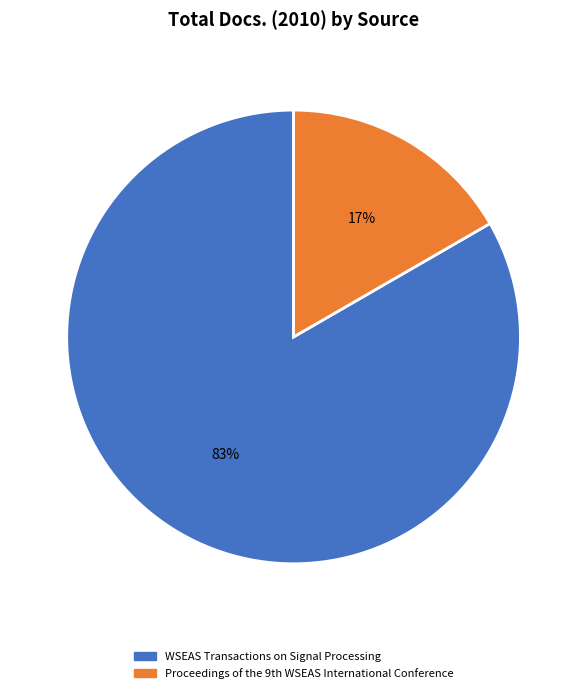

The WSEAS Transactions on Signal Processing slice represents 83% of the pie. True or false?

True